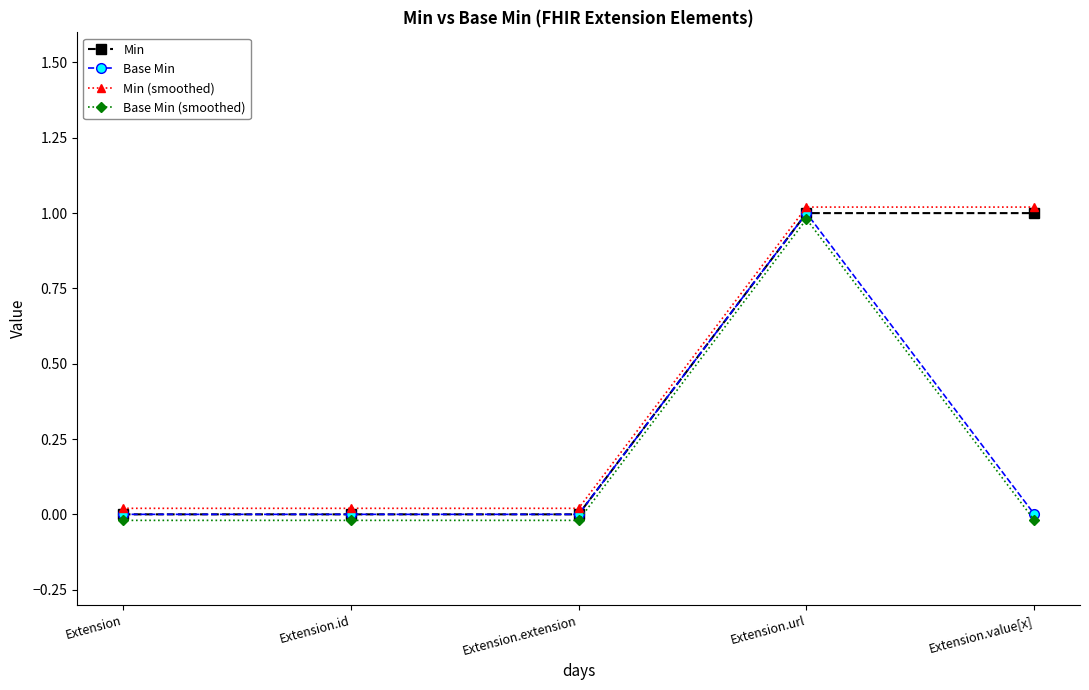

Which series has the largest range (max minus min)?

Min